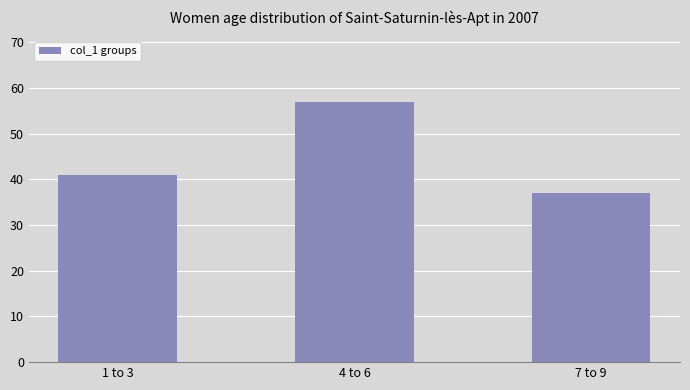

Count the values in the range 37 to 57.

3